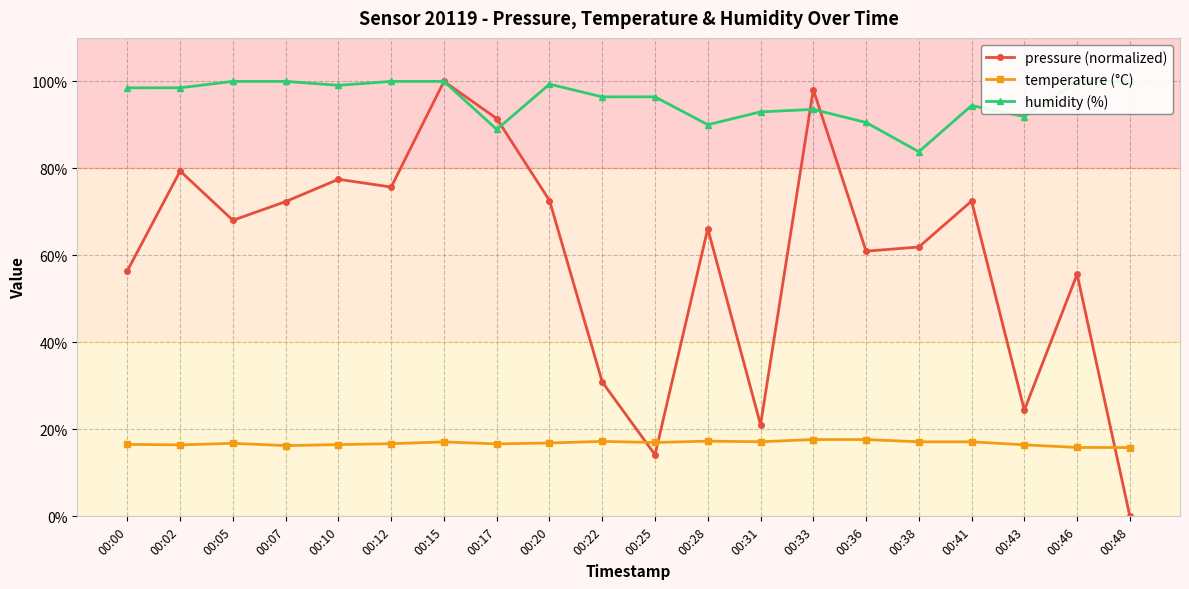

At which label does humidity (%) reach its minimum?

00:38